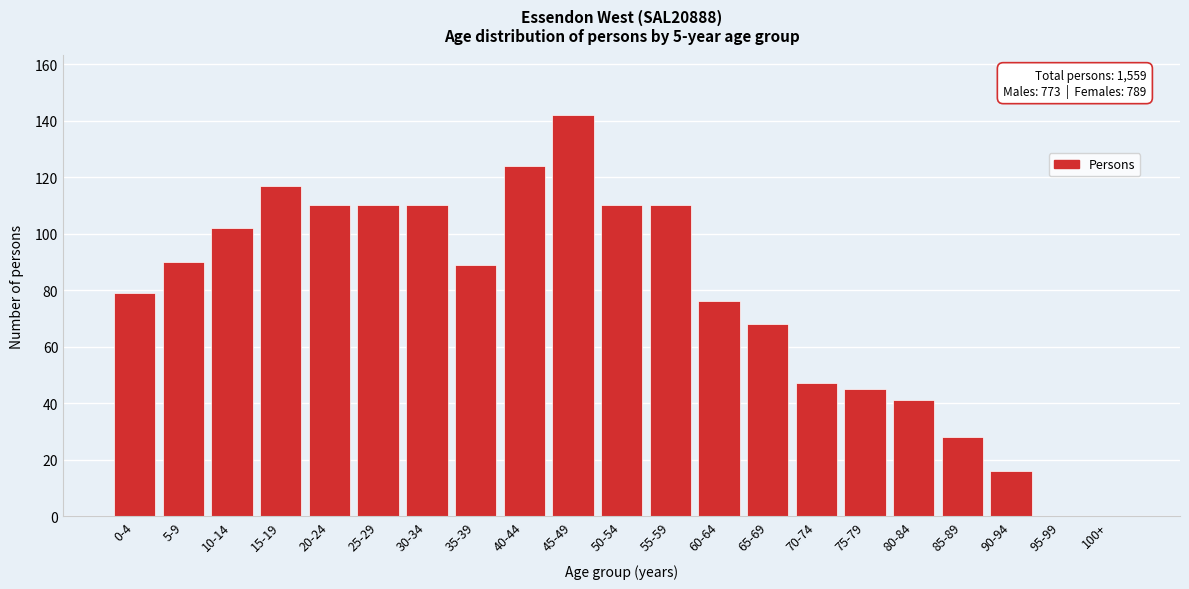

Reading left to right, extract all data points from this chart.

0-4=79	5-9=90	10-14=102	15-19=117	20-24=110	25-29=110	30-34=110	35-39=89	40-44=124	45-49=142	50-54=110	55-59=110	60-64=76	65-69=68	70-74=47	75-79=45	80-84=41	85-89=28	90-94=16	95-99=0	100+=0